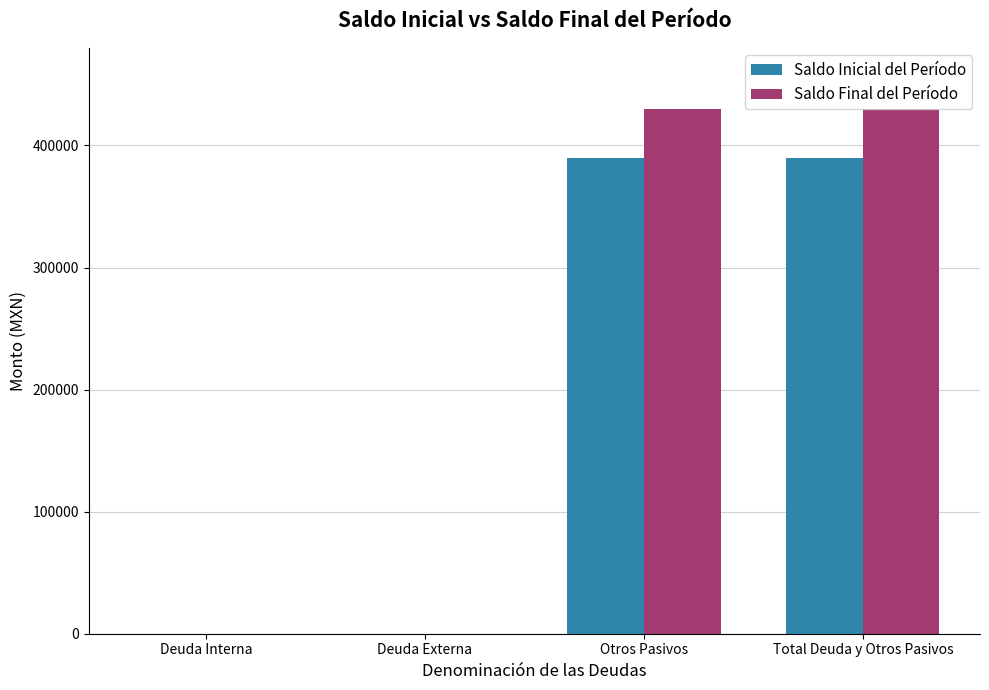

True or false: Saldo Final del Período has a value of 114996.4 at Total Deuda y Otros Pasivos.

False